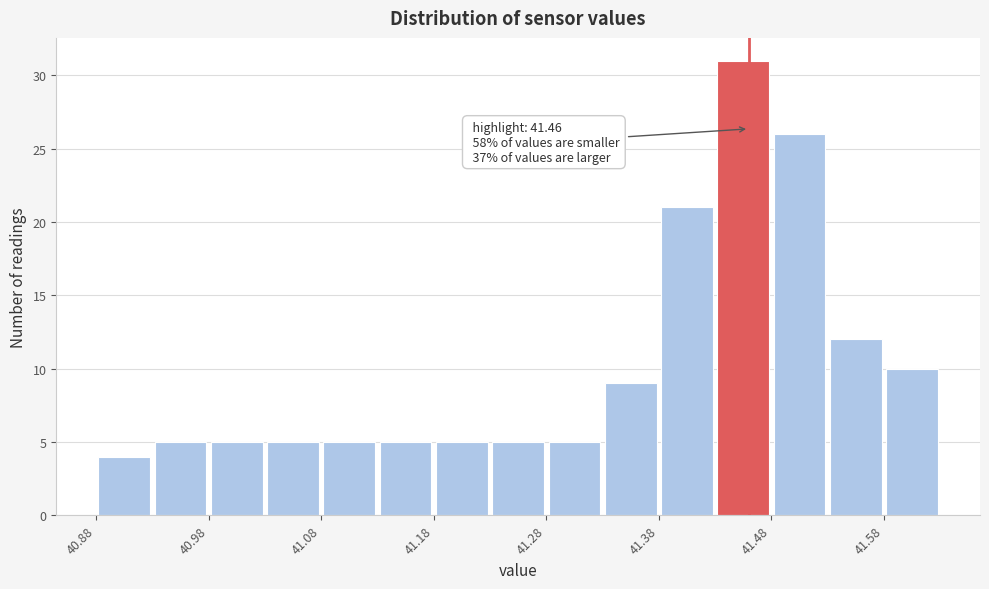

Which range on the x-axis has the tallest bar?

41.43 to 41.48